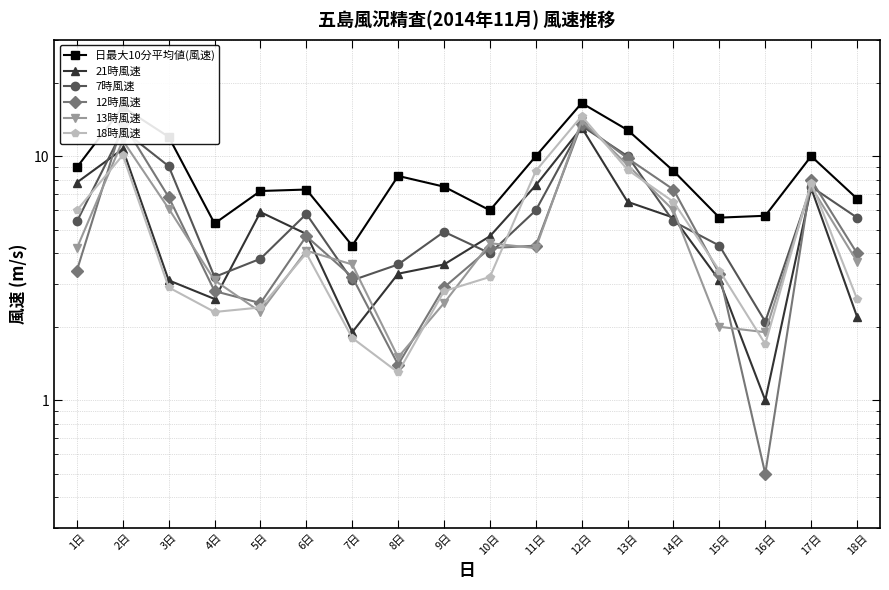

True or false: 21時風速 and 日最大10分平均値(風速) intersect in this chart.

False